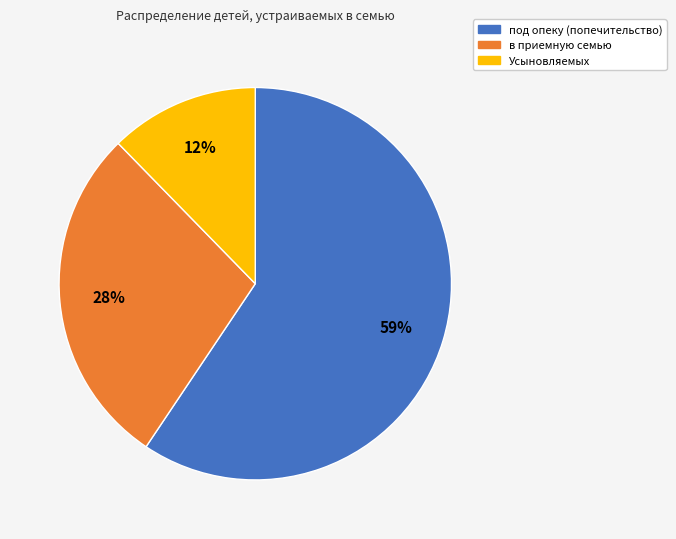

Which category accounts for the majority?

под опеку (попечительство)